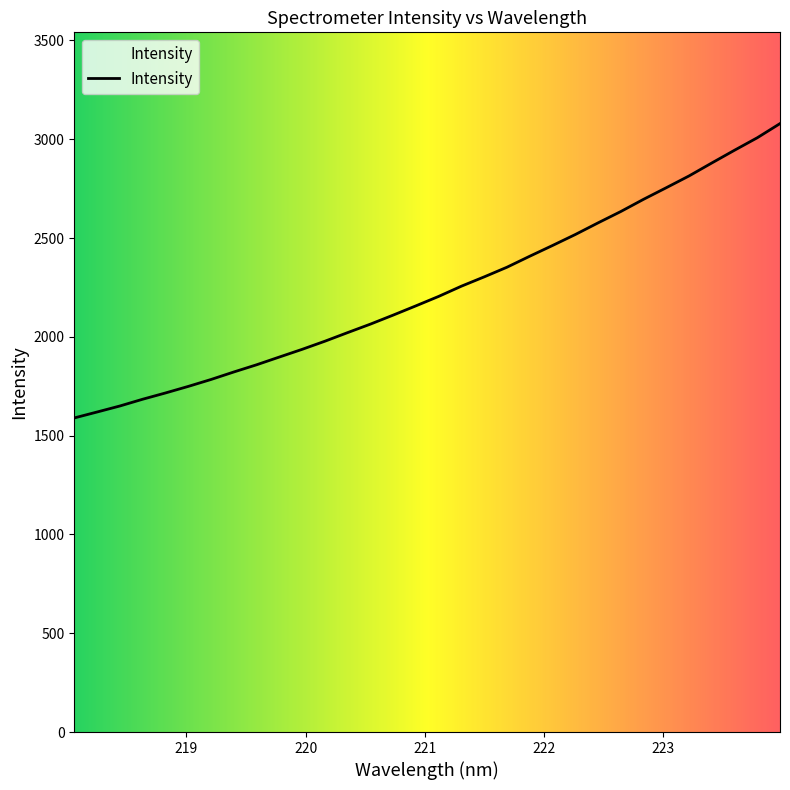

Reading left to right, list all the values displayed in this chart.

1589.6	1619.6	1650.1	1684.3	1716.0	1749.1	1784.2	1822.2	1858.6	1897.8	1936.8	1977.9	2021.6	2064.5	2110.2	2157.1	2204.9	2256.7	2303.7	2352.5	2408.2	2462.4	2517.9	2576.9	2634.3	2696.1	2754.8	2814.4	2879.9	2944.5	3007.6	3079.3